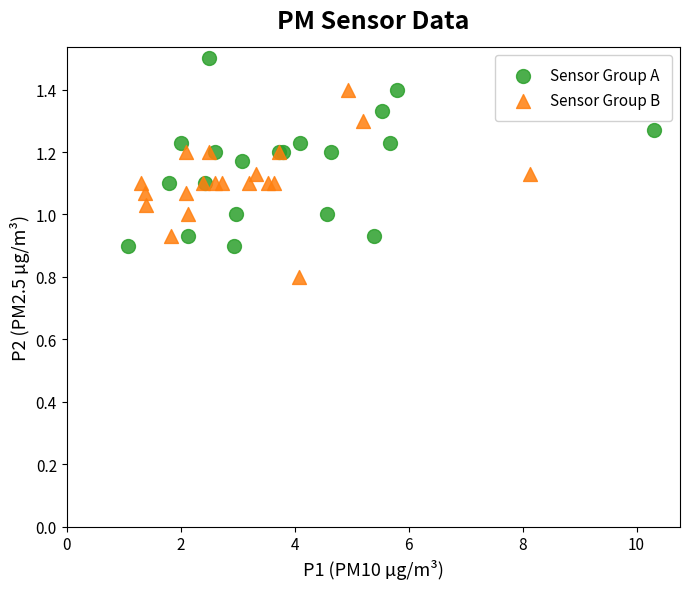

Which series contains the highest Y value?

Sensor Group A